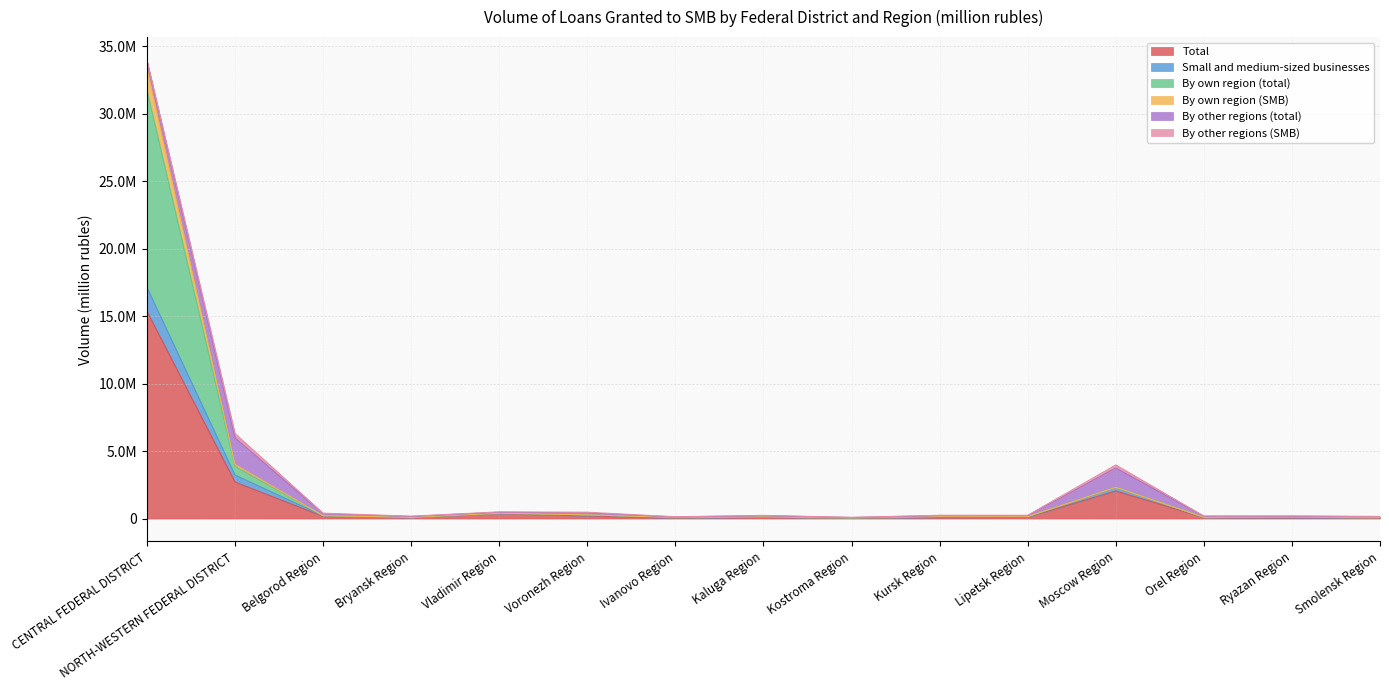

What is the lowest value of the By own region (SMB) series?

49765